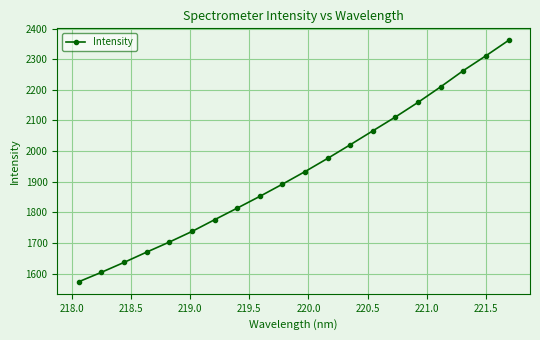

What is the maximum value shown in the chart?

2361.6